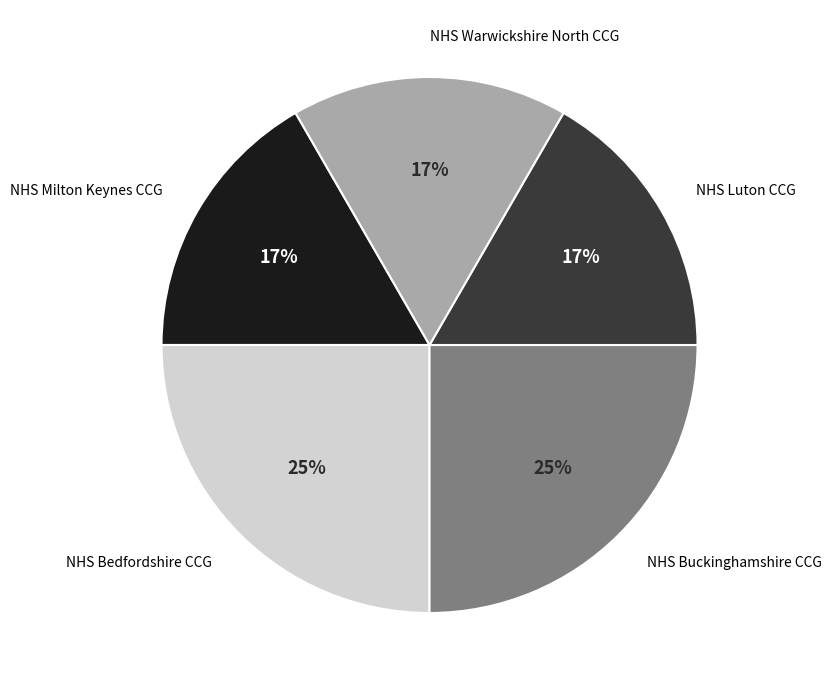

Is there any slice that represents more than half of the pie?

No